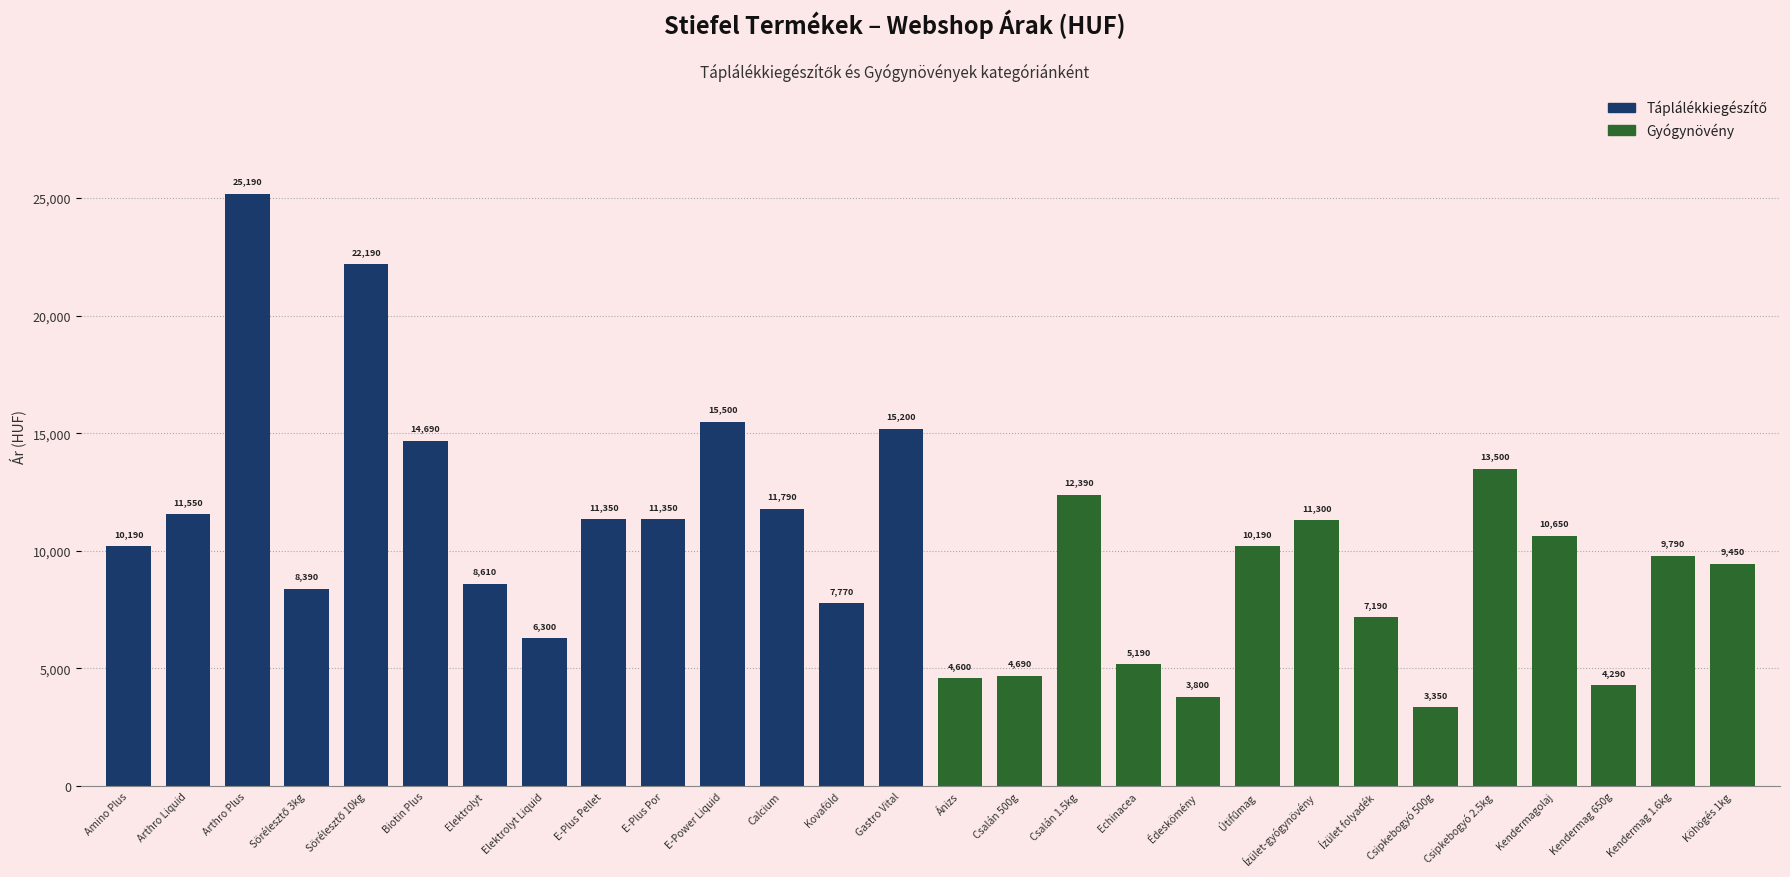

What is the label of the 1st bar from the left?

Amino Plus